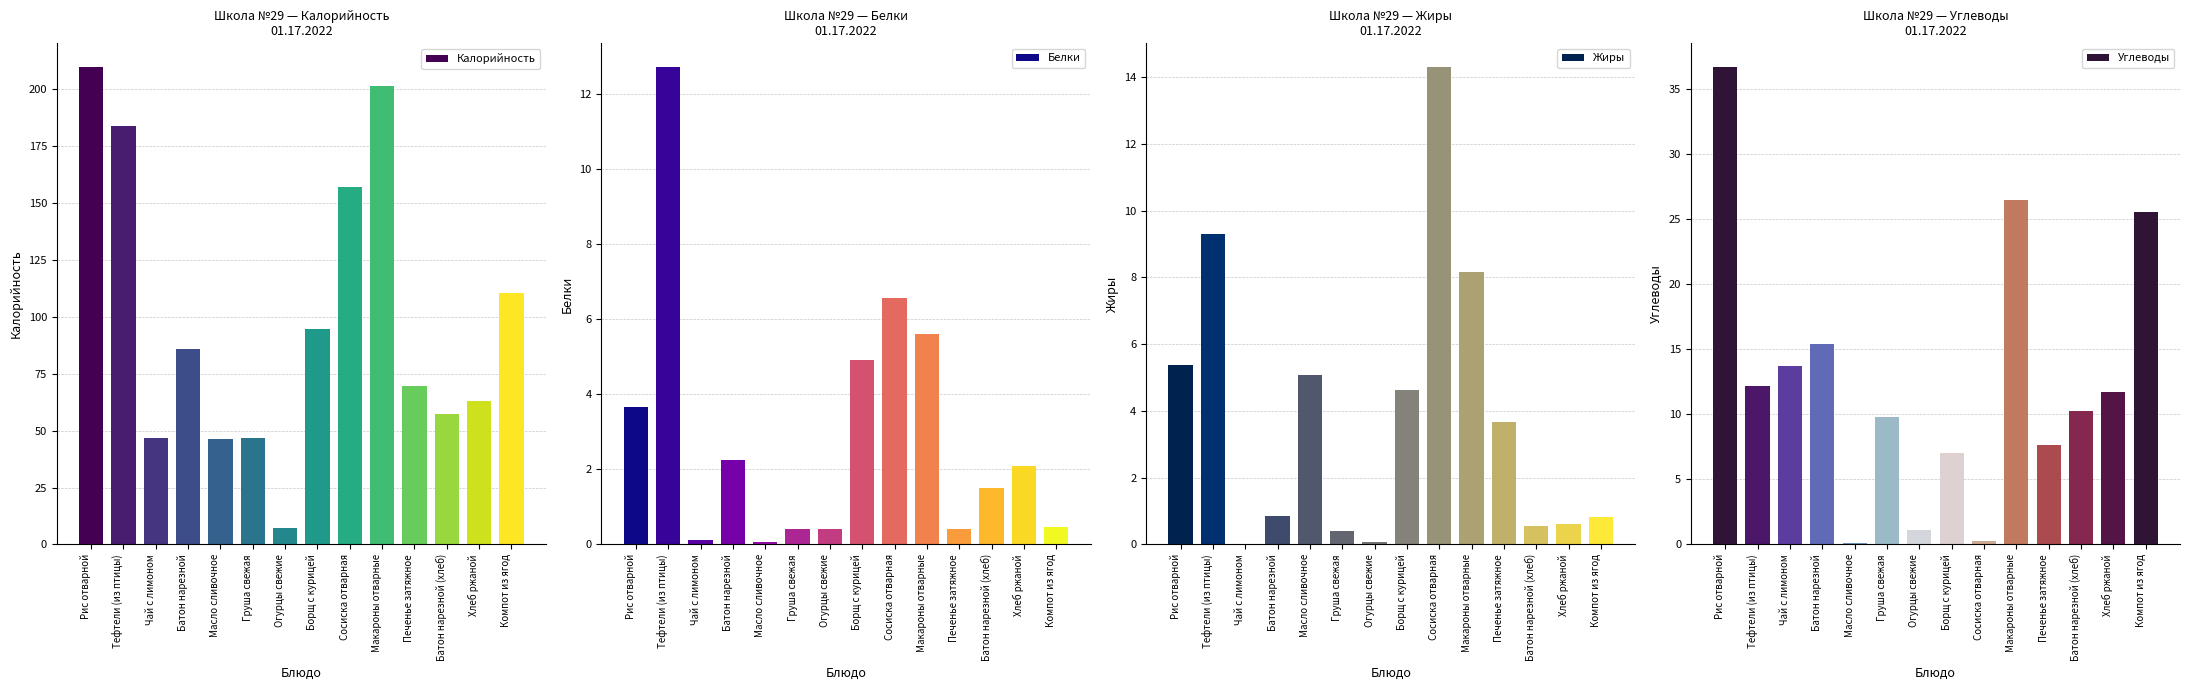

Does the chart contain stacked bars?

No